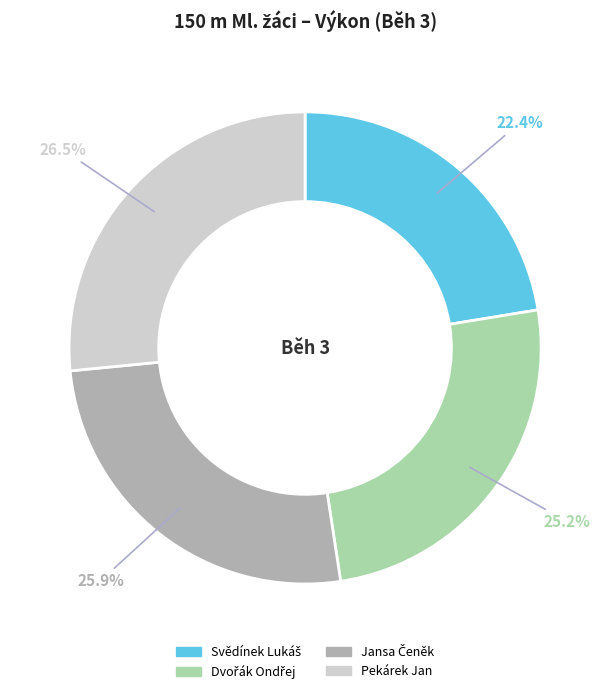

Which category has the biggest portion of the pie?

Pekárek Jan